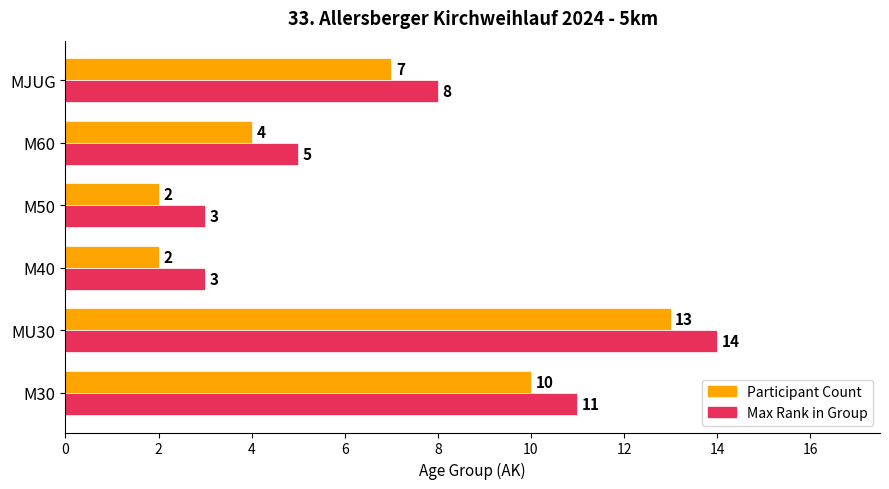

At which category does the chart reach its peak across all series?

MU30